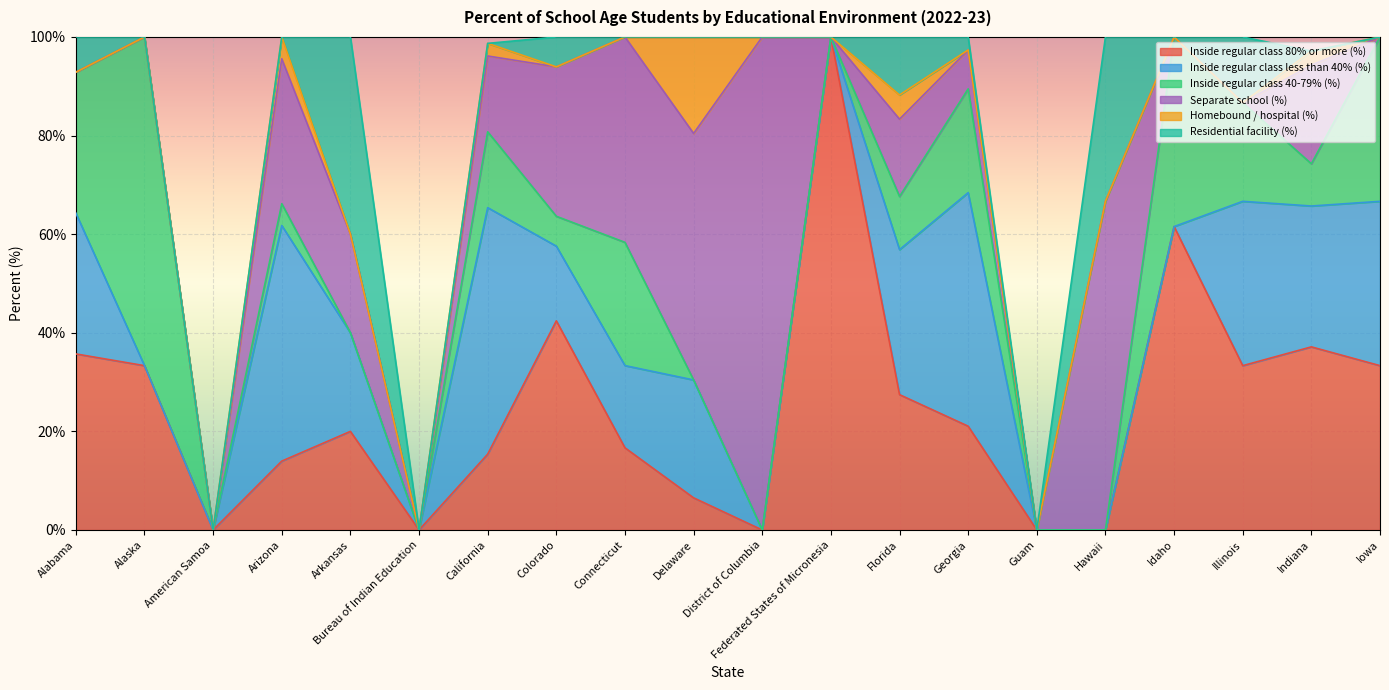

How many times do Inside regular class 80% or more (%) and Separate school (%) cross each other?

3